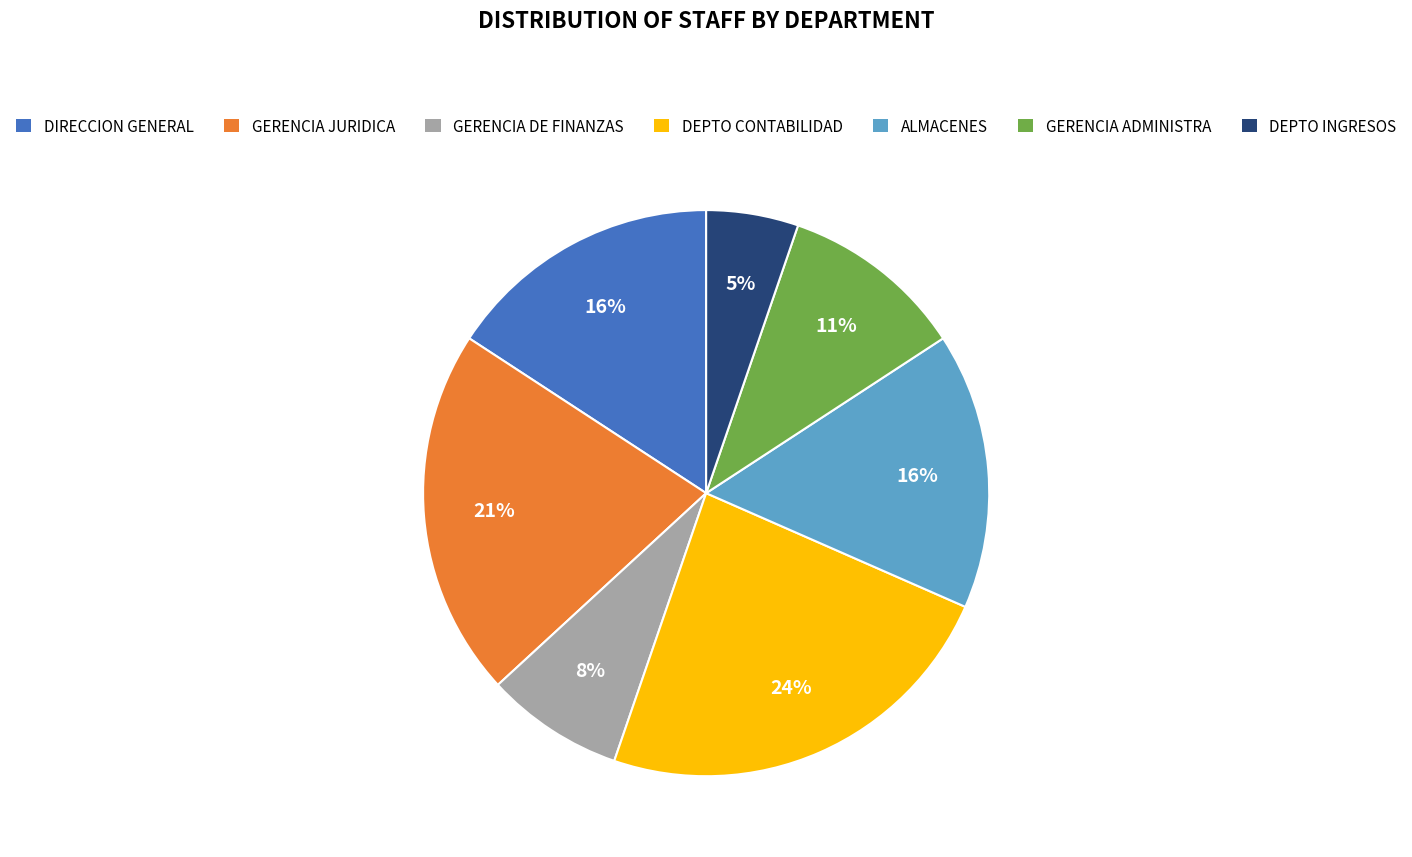

To the nearest percent, what is the combined percentage of DEPTO CONTABILIDAD and GERENCIA JURIDICA?

45%